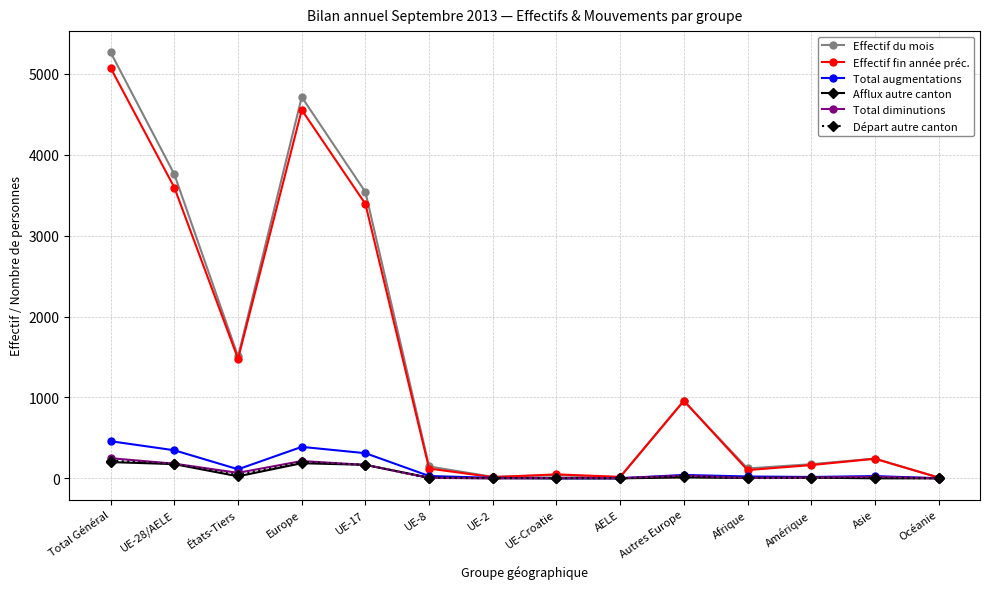

At which category is the sum across all series the highest?

Total Général